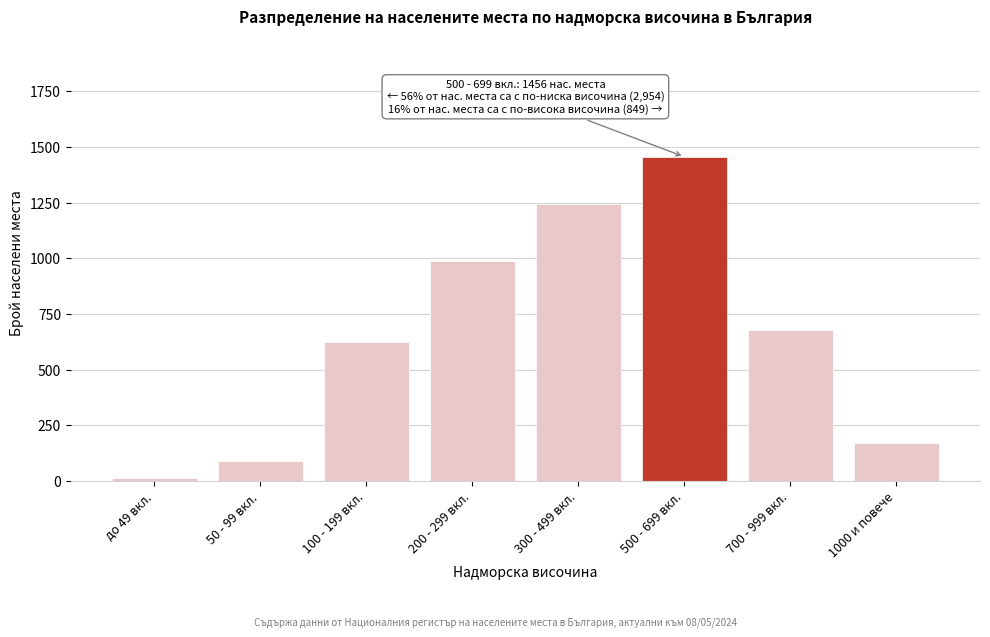

Reading right to left, list all the values displayed in this chart.

171	678	1456	1243	987	623	89	12